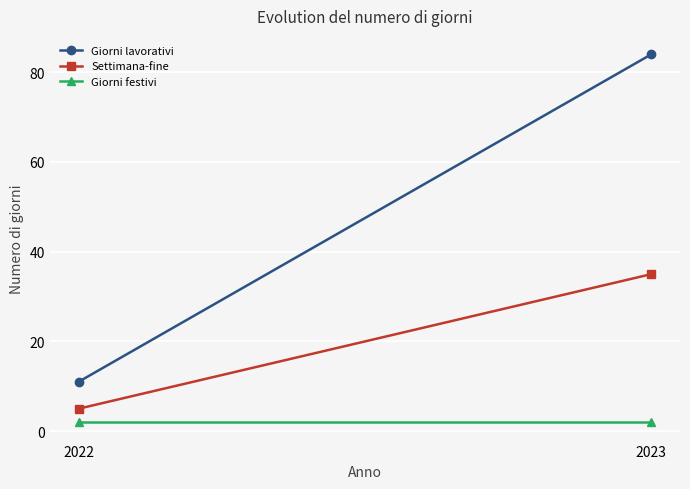

Reading left to right, list all the values displayed in this chart.

Giorni lavorativi: 2022=11	2023=84
Settimana-fine: 2022=5	2023=35
Giorni festivi: 2022=2	2023=2